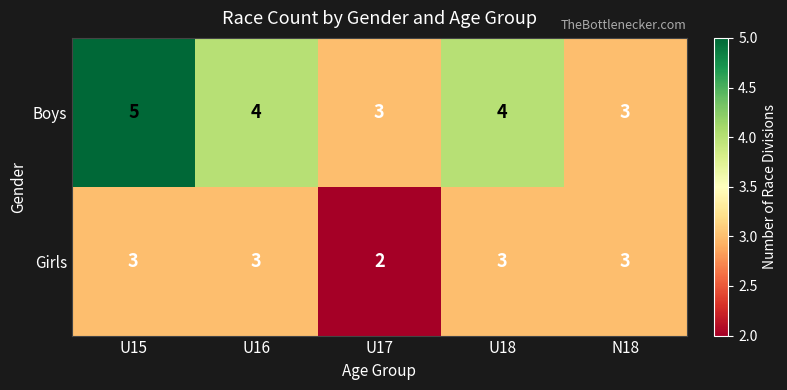

List the series in order of their peak value, highest first.

Boys, Girls